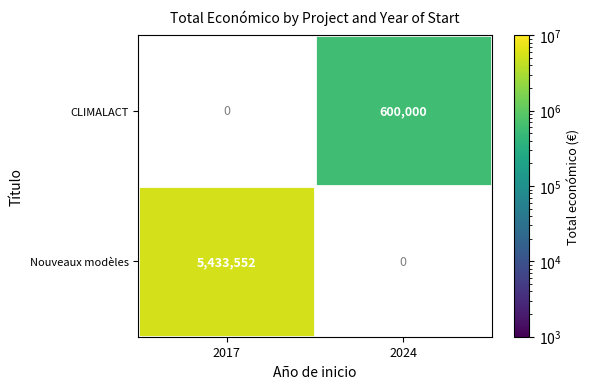

The Nouveaux modèles series shows 2382724.7 at 2017. True or false?

False